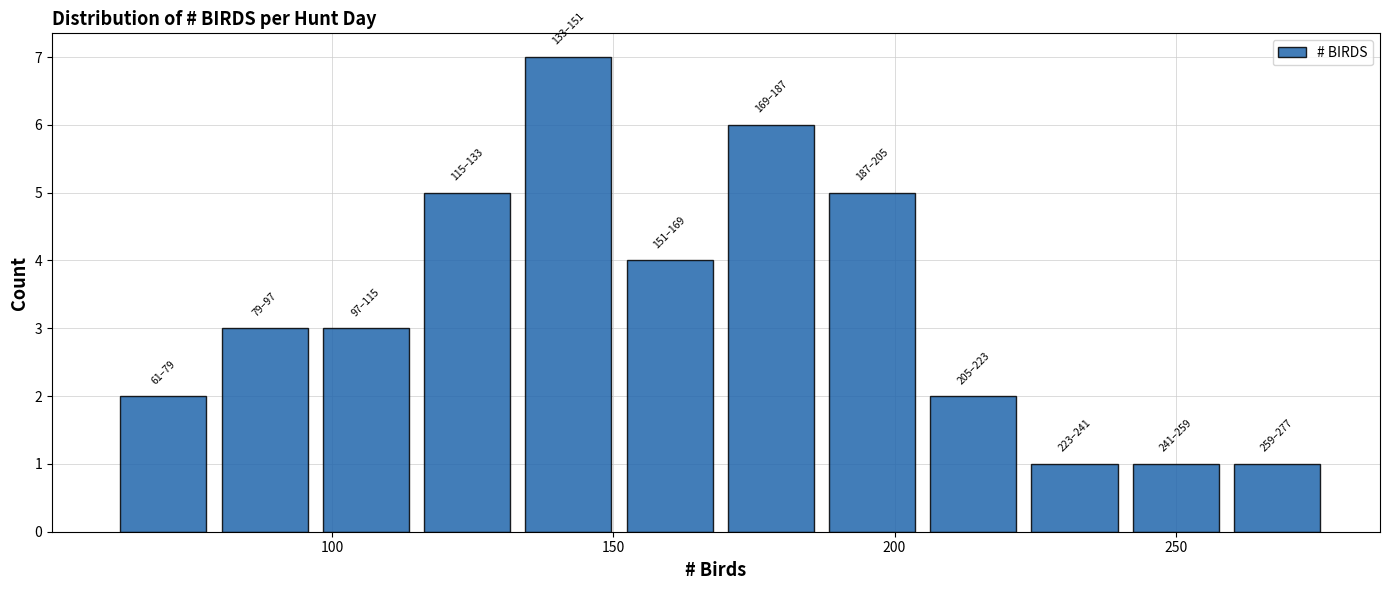

Read against the x-axis, roughly where is the centre of the tallest bar?

140